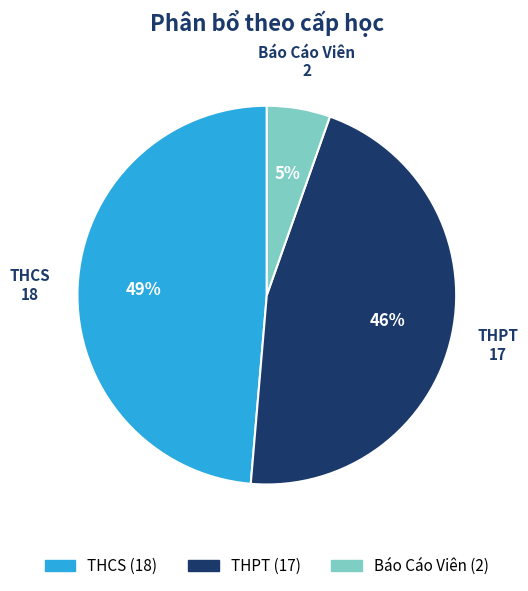

To the nearest percent, what portion does Báo Cáo Viên represent?

5%